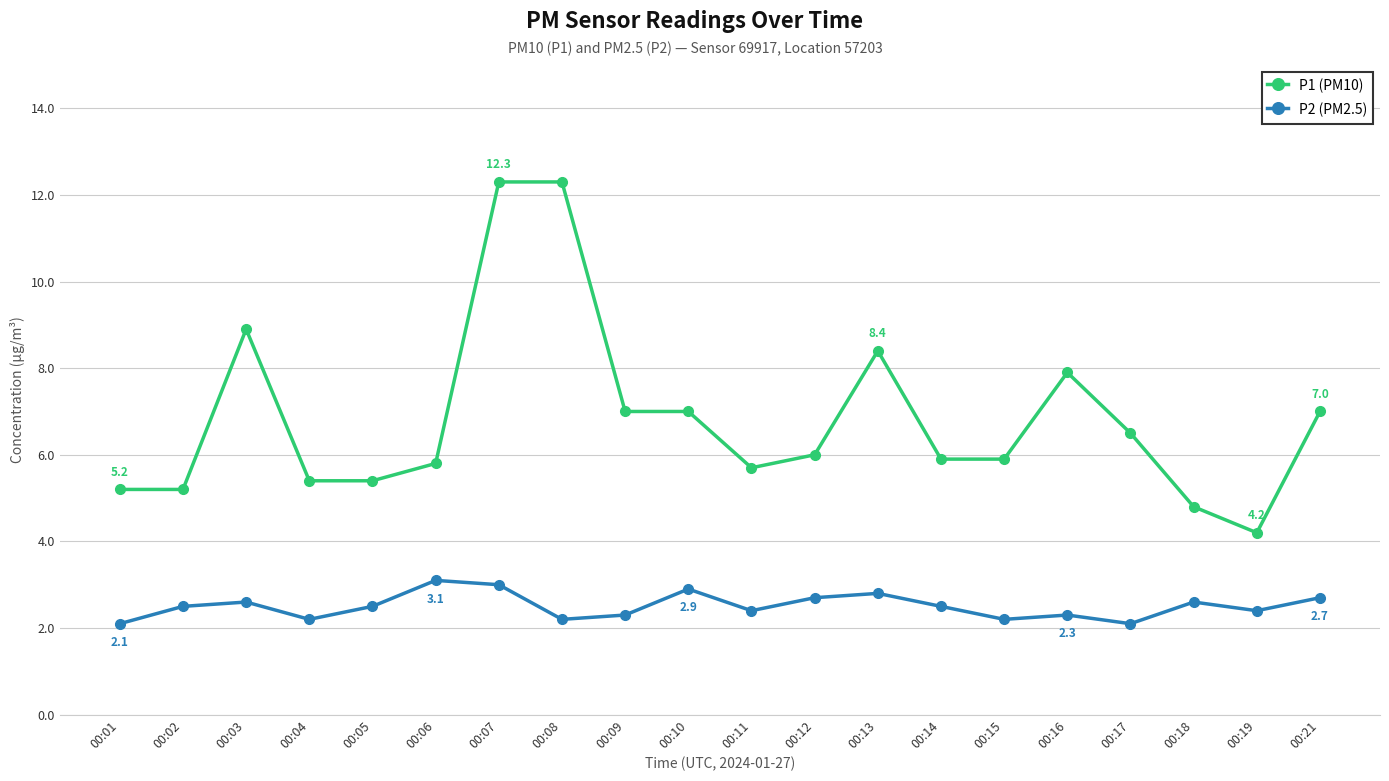

What is the minimum value shown in the chart?

2.1